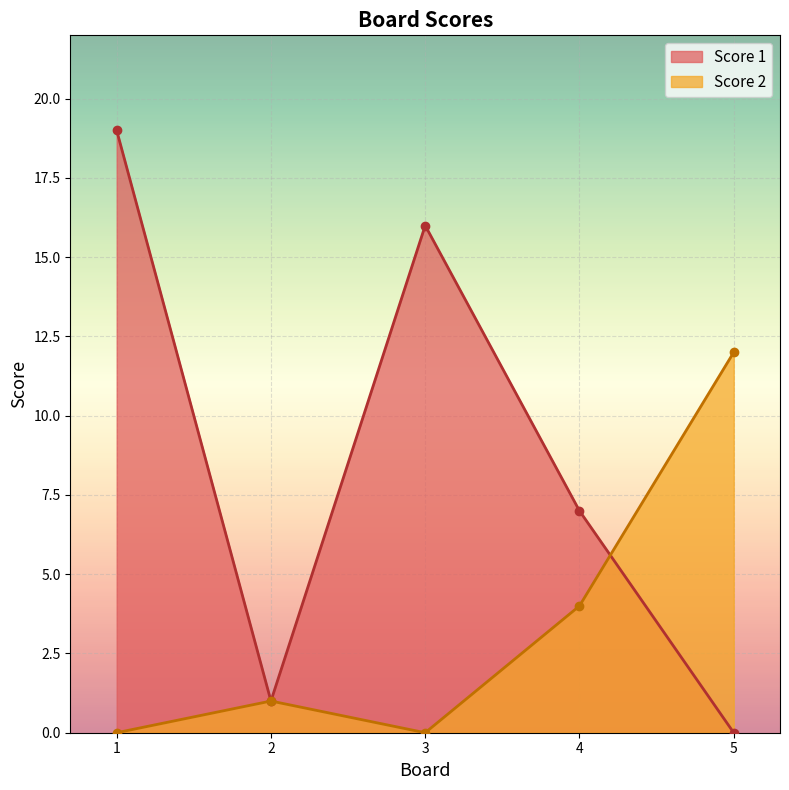

Reading right to left, transcribe all the data shown in this chart.

Score 1: 5=0	4=7	3=16	2=1	1=19
Score 2: 5=12	4=4	3=0	2=1	1=0